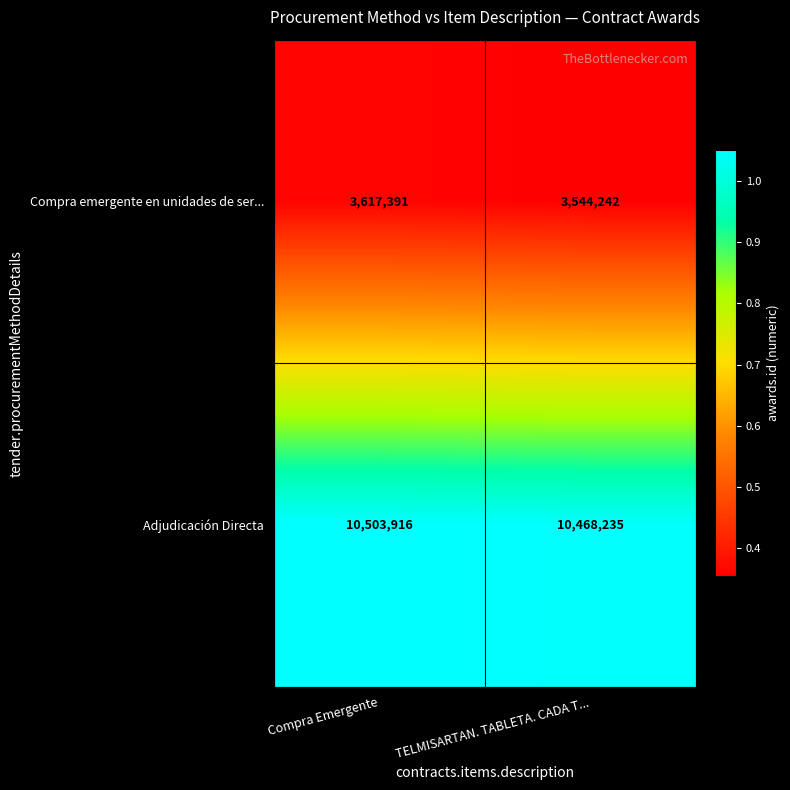

Reading left to right, list all the values displayed in this chart.

Compra emergente en unidades de ser...: 3617391	3544242
Adjudicación Directa: 10503916	10468235